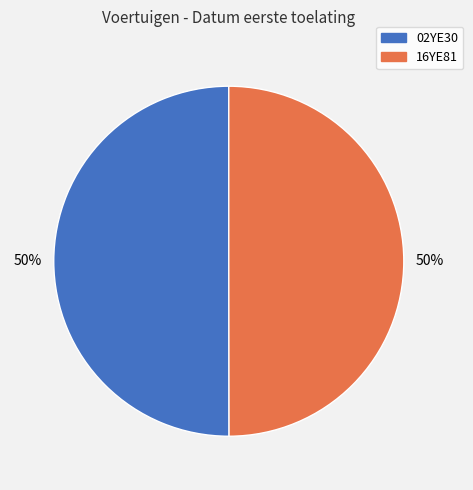

Do 02YE30 and 16YE81 together represent more than half of the pie?

Yes